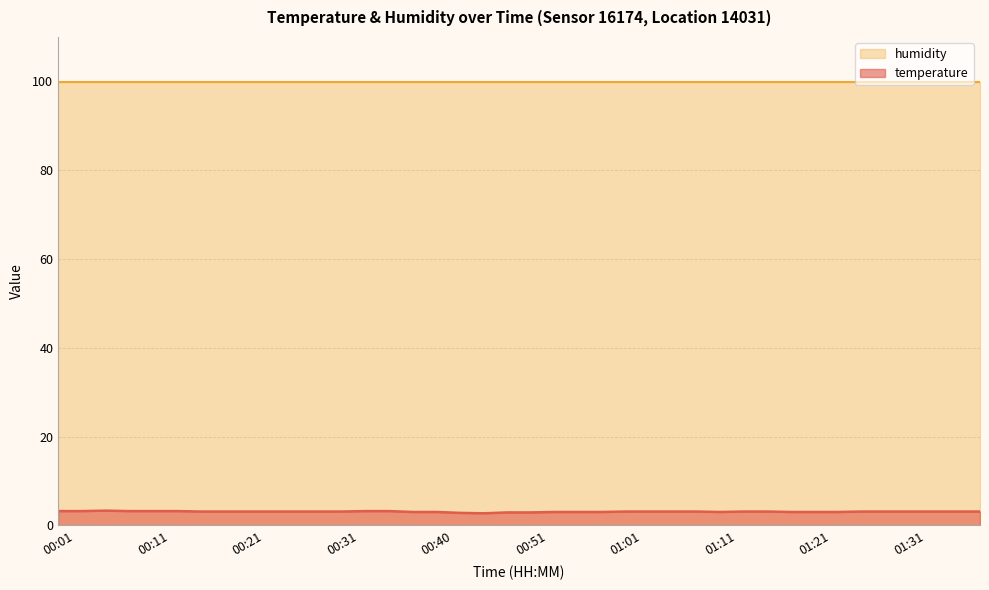

What is the change in value from 00:36 to 01:21?

-0.2